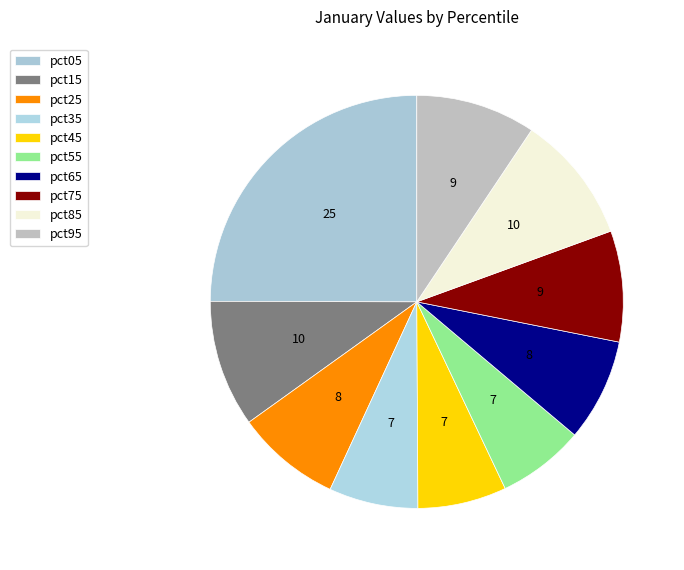

Which slice is the largest?

pct05